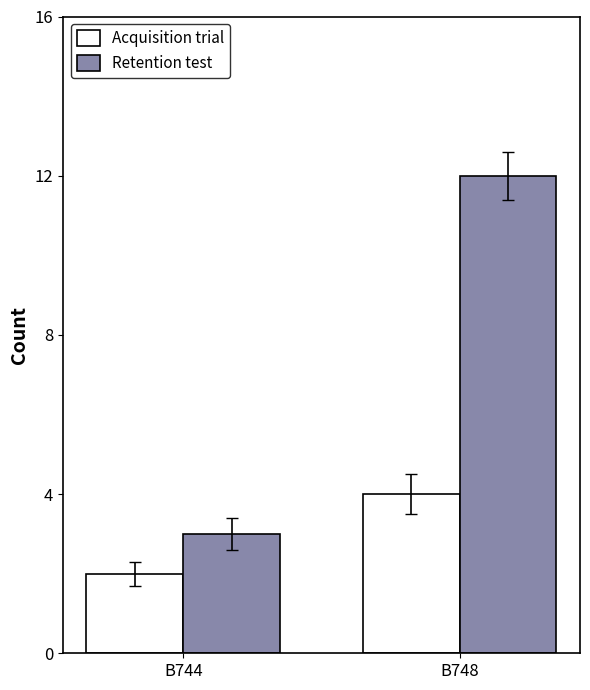

Rank the series at B748 from lowest to highest value.

Acquisition trial, Retention test